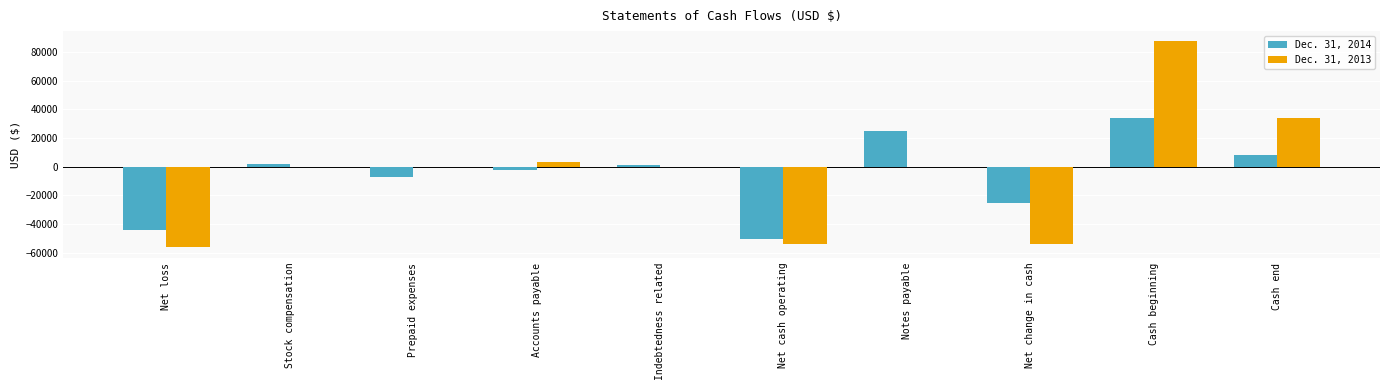

What is the total value across all series at Cash beginning?

120931